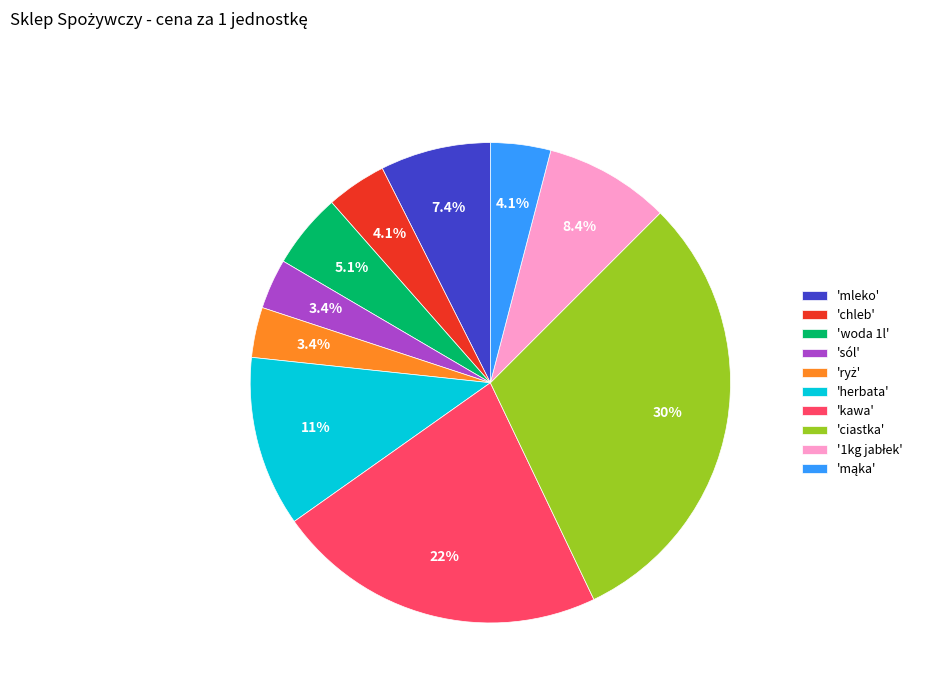

Which has a higher value, 'ciastka' or 'chleb'?

'ciastka'